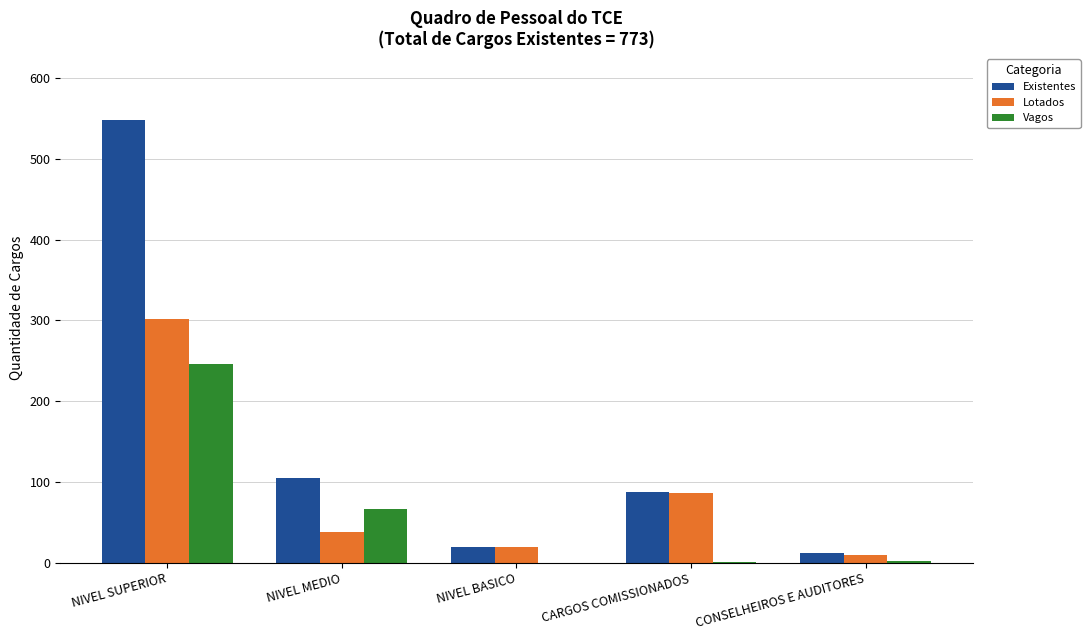

Does the chart contain stacked bars?

No